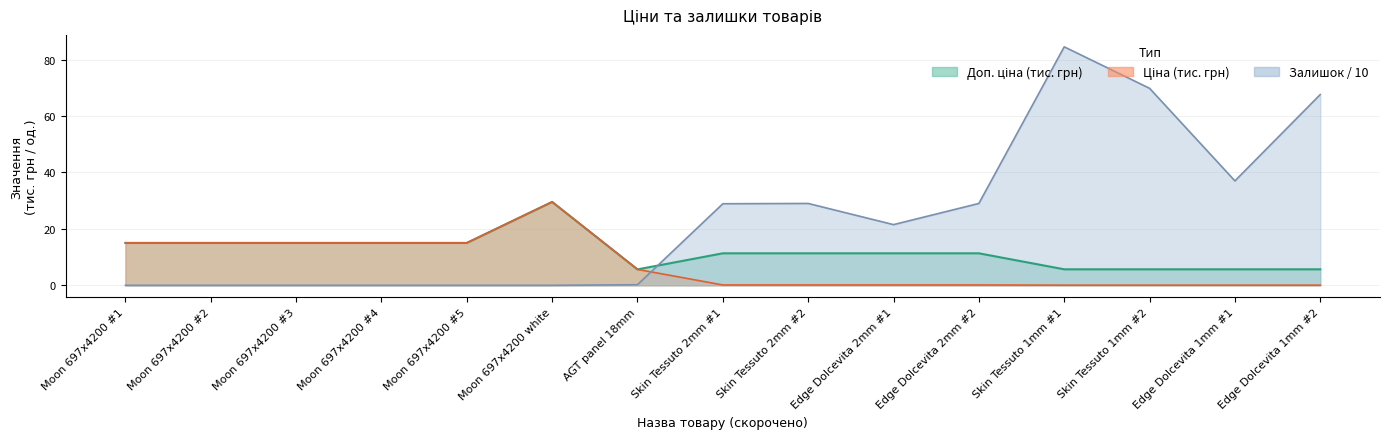

How many positive values does the Залишок series have?

9